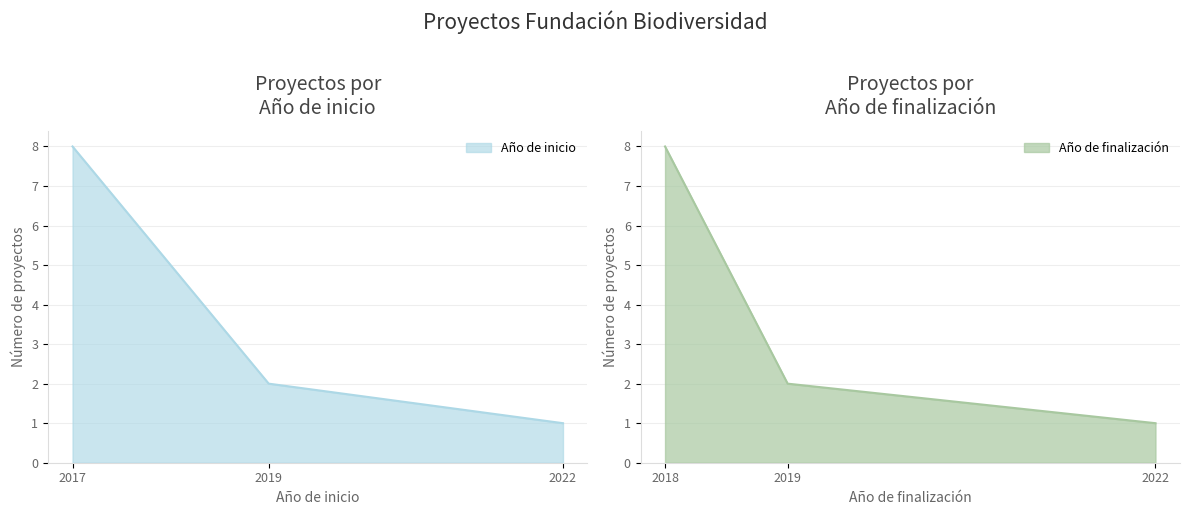

Where is Año de inicio nearest to the value 4?

2019